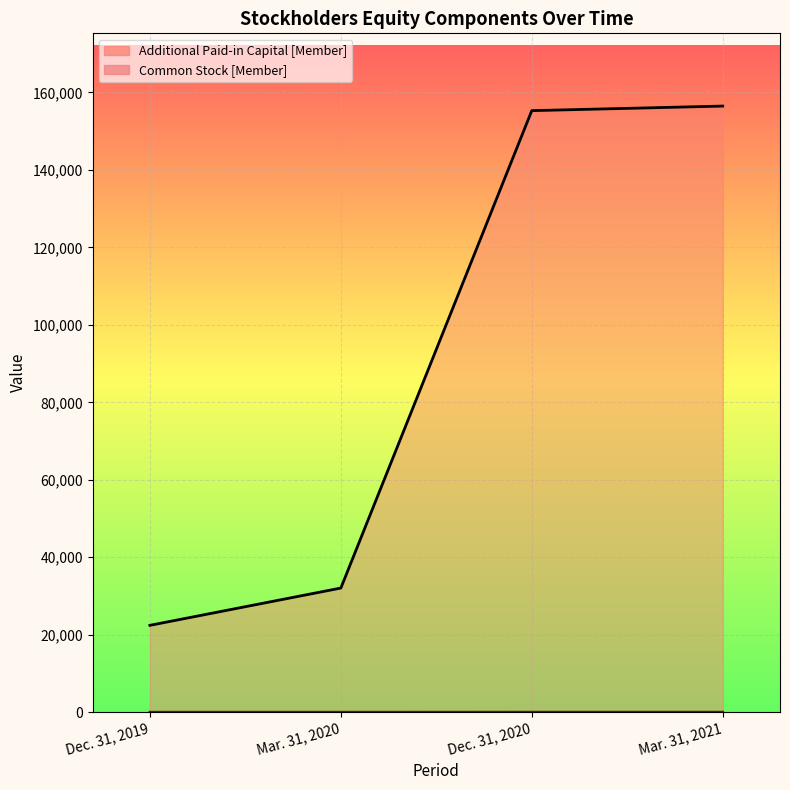

What is the value of the Common Stock [Member] point at the 4th from the left?

15